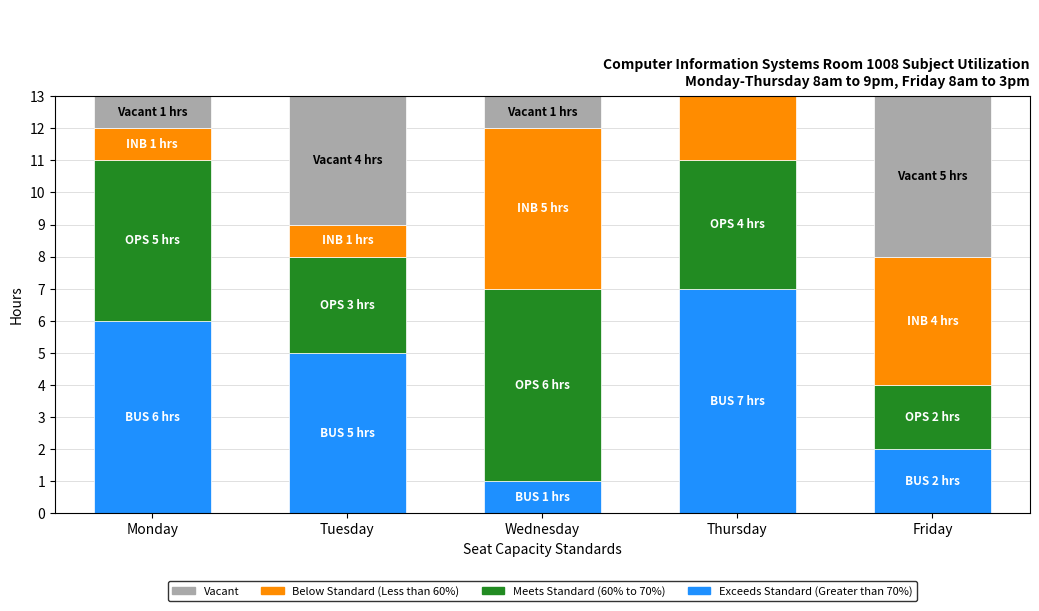

Rank the categories by Exceeds Standard (Greater than 70%) value from lowest to highest.

Wednesday, Friday, Tuesday, Monday, Thursday